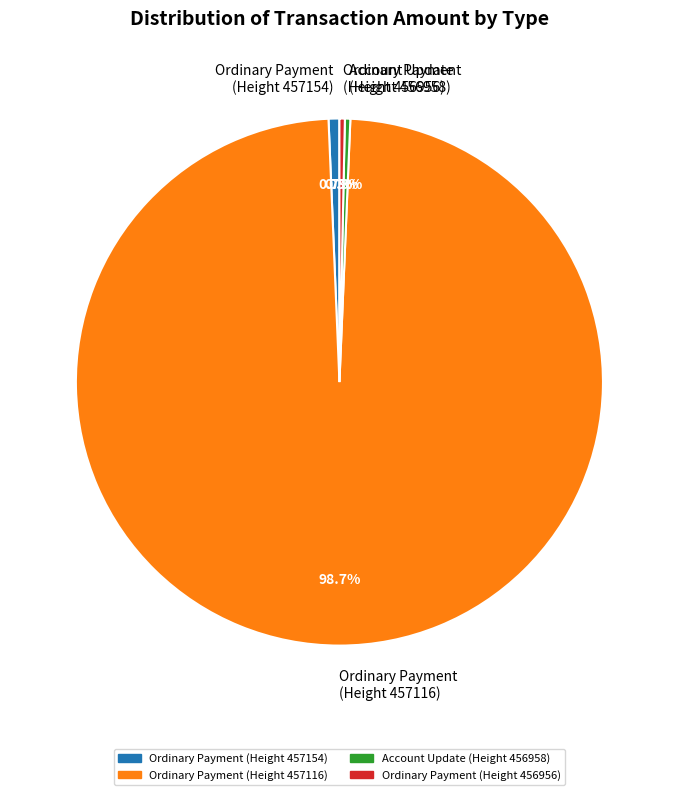

What is the largest slice in the pie chart?

Ordinary Payment (Height 457116)